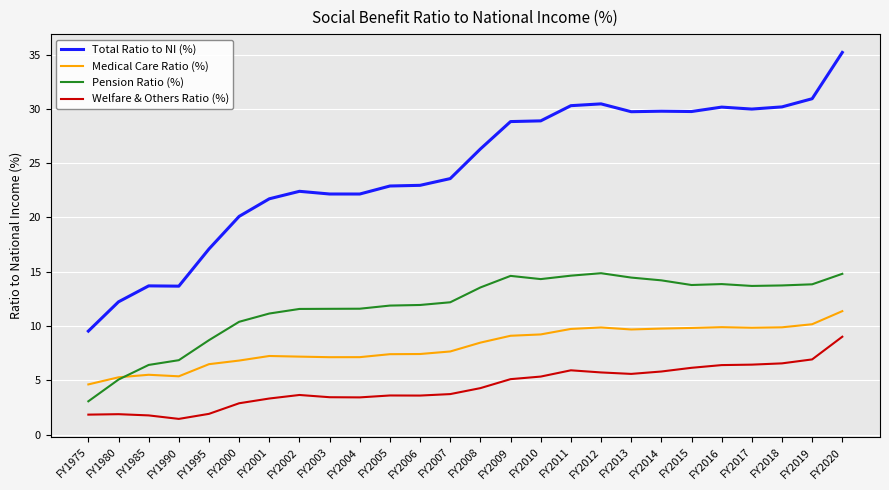

True or false: Total Ratio to NI (%) and Pension Ratio (%) intersect in this chart.

False